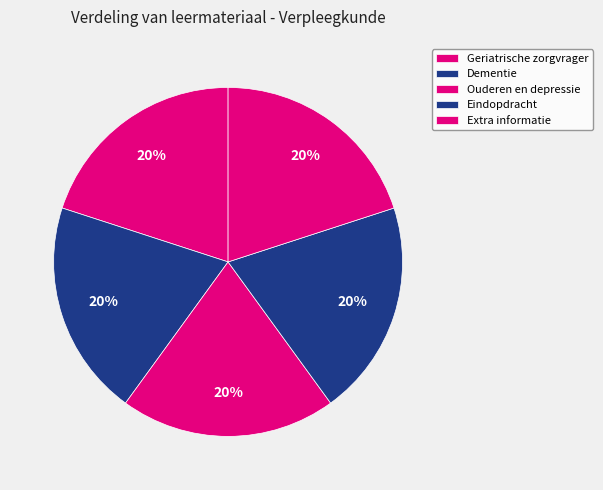

Does any single category account for the majority?

No